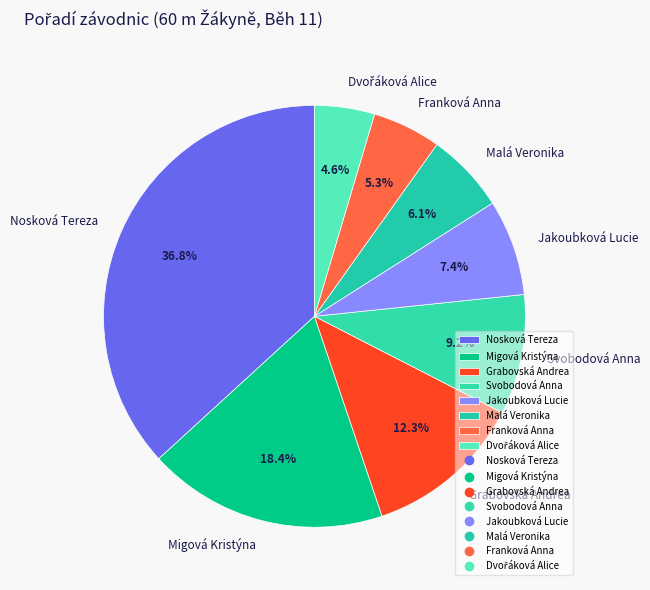

Combined, do Nosková Tereza and Franková Anna account for over 50%?

No